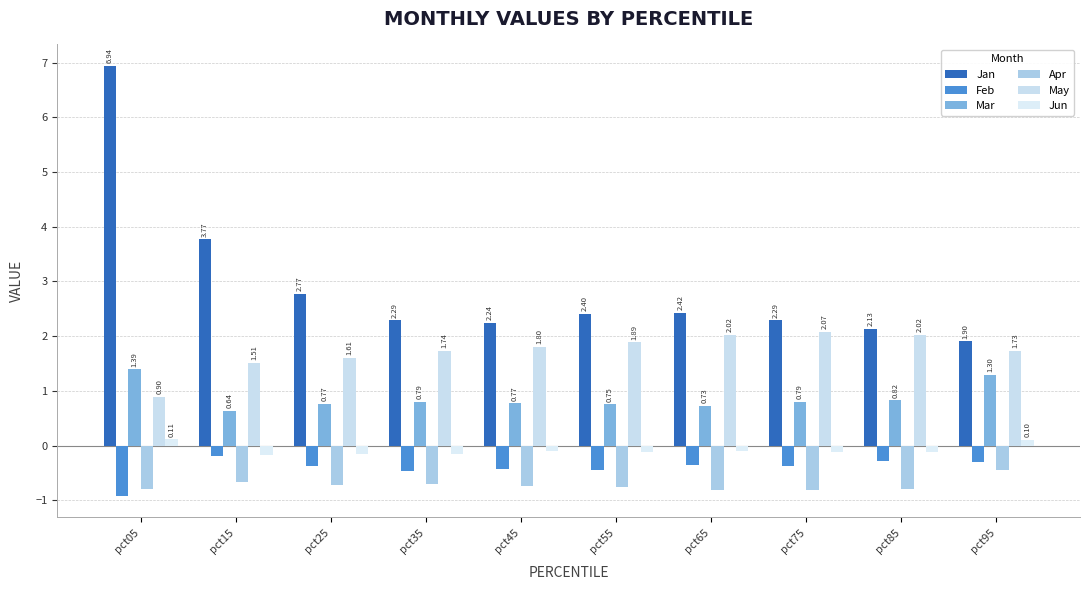

What is the smallest value displayed?

-0.9